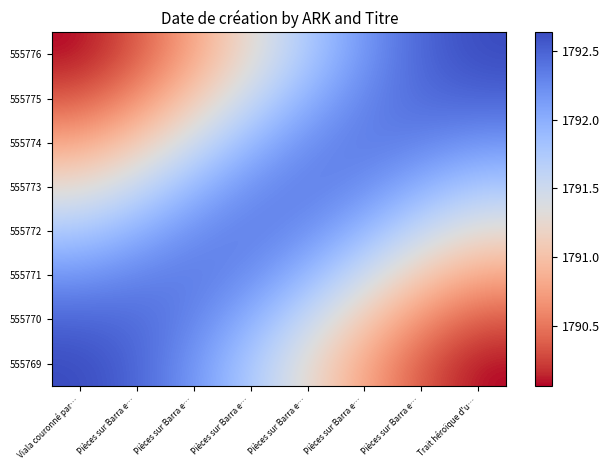

How many distinct data groups are displayed?

8